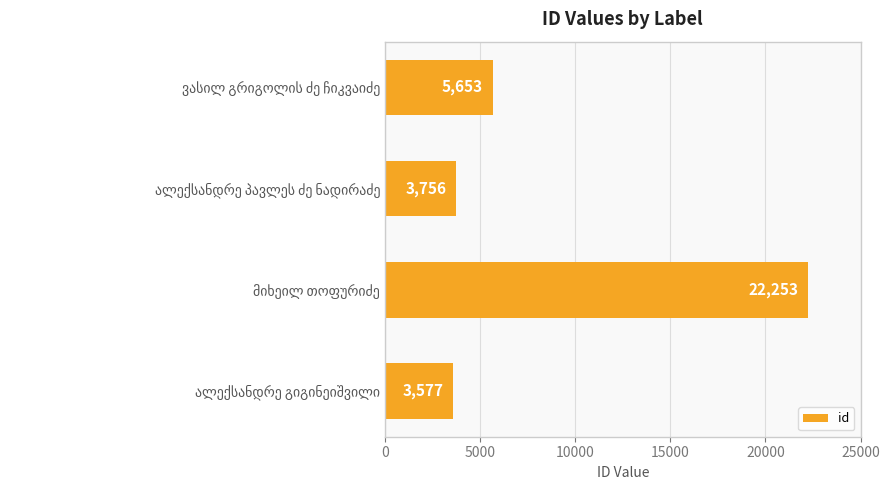

Reading bottom to top, what are all the values shown in this chart?

3577	22253	3756	5653